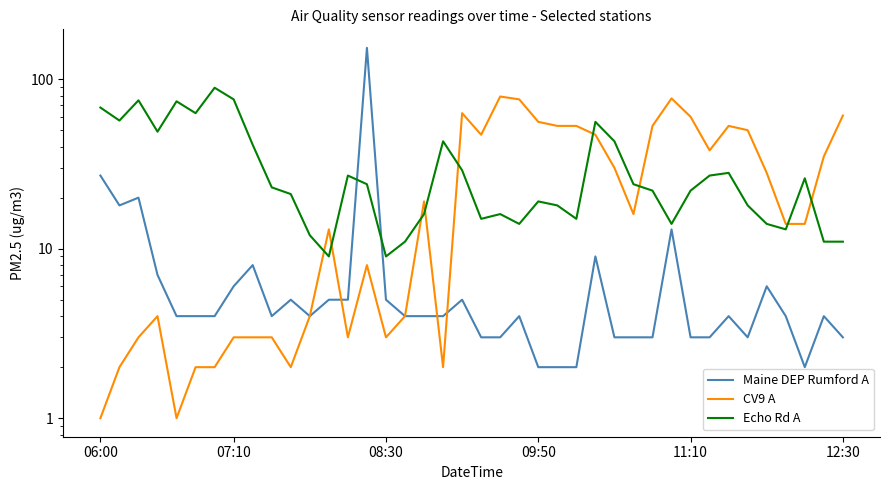

Count the number of data series in this chart.

3